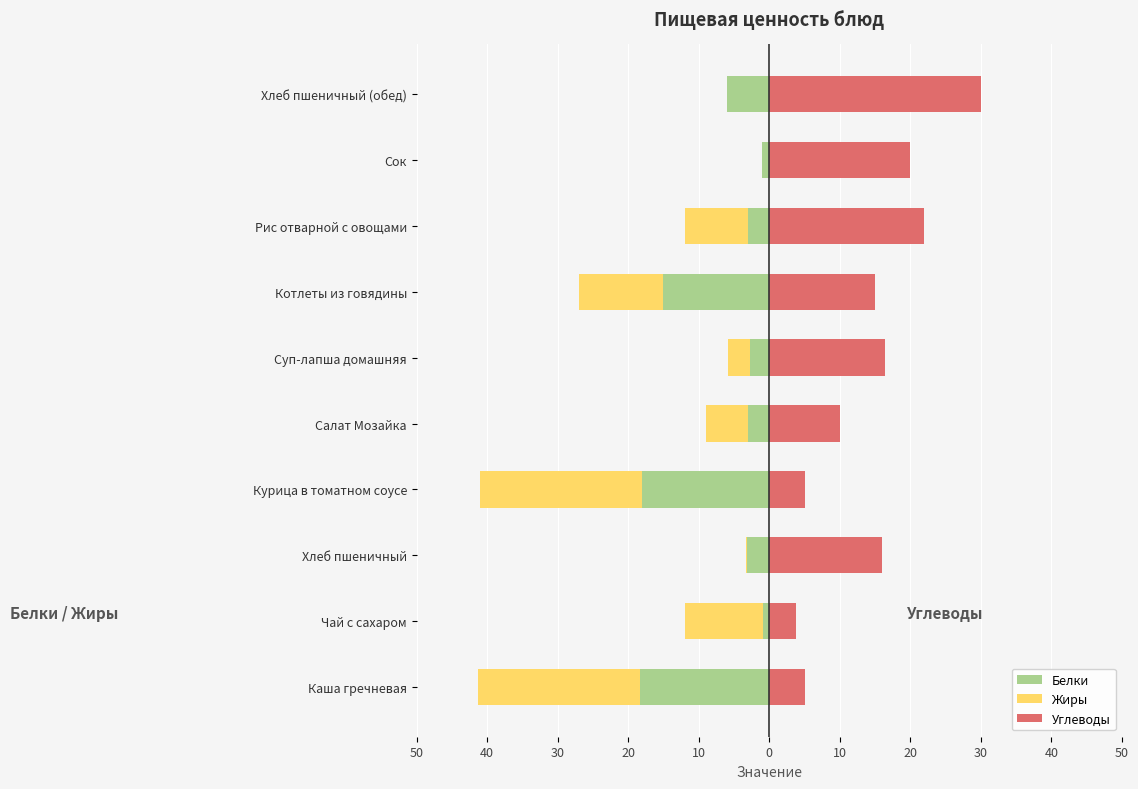

How many groups of bars are there?

10